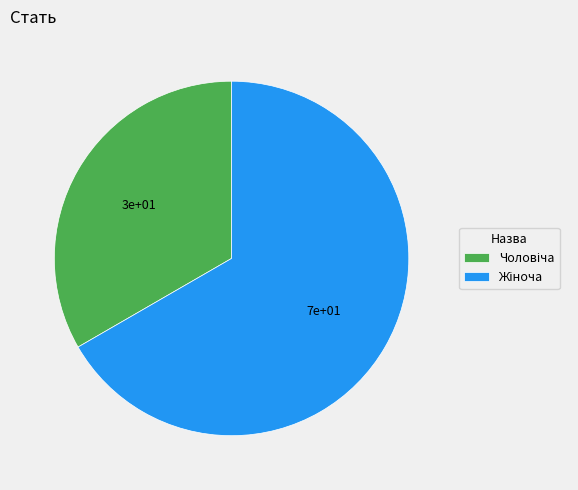

Is there any slice that represents more than half of the pie?

Yes